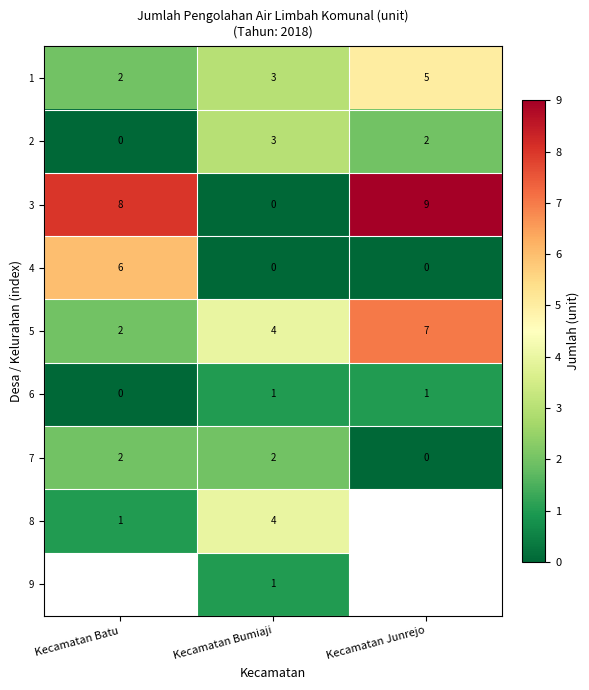

What is the maximum value for 5?

7